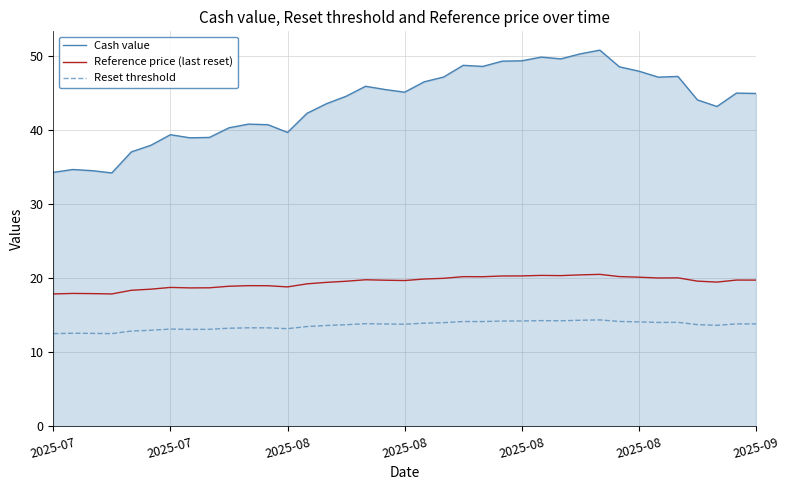

What is the minimum value shown in the chart?

12.5